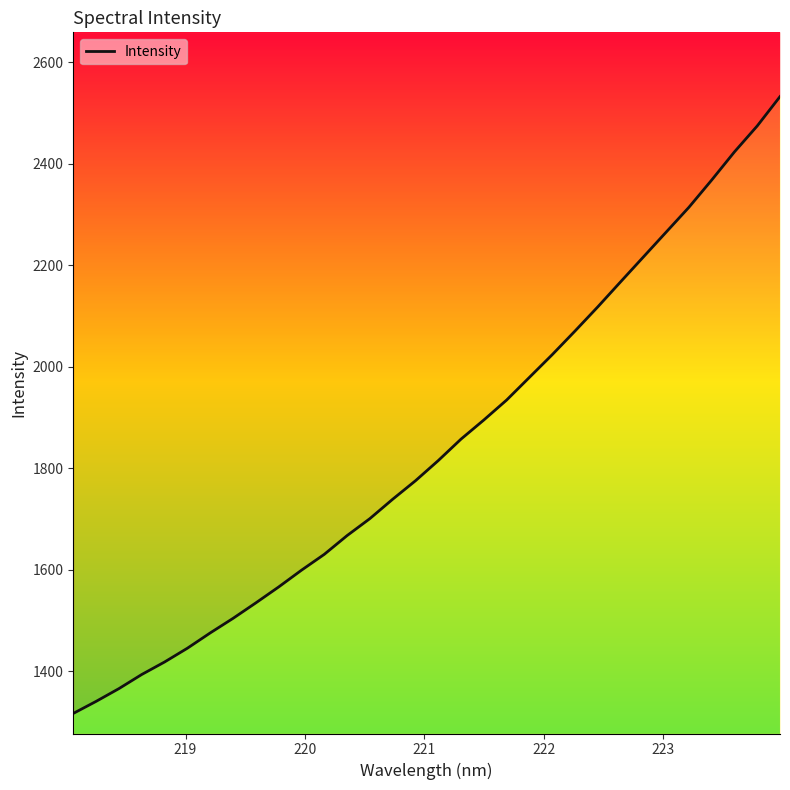

What is the difference between the maximum and minimum values?

1215.0